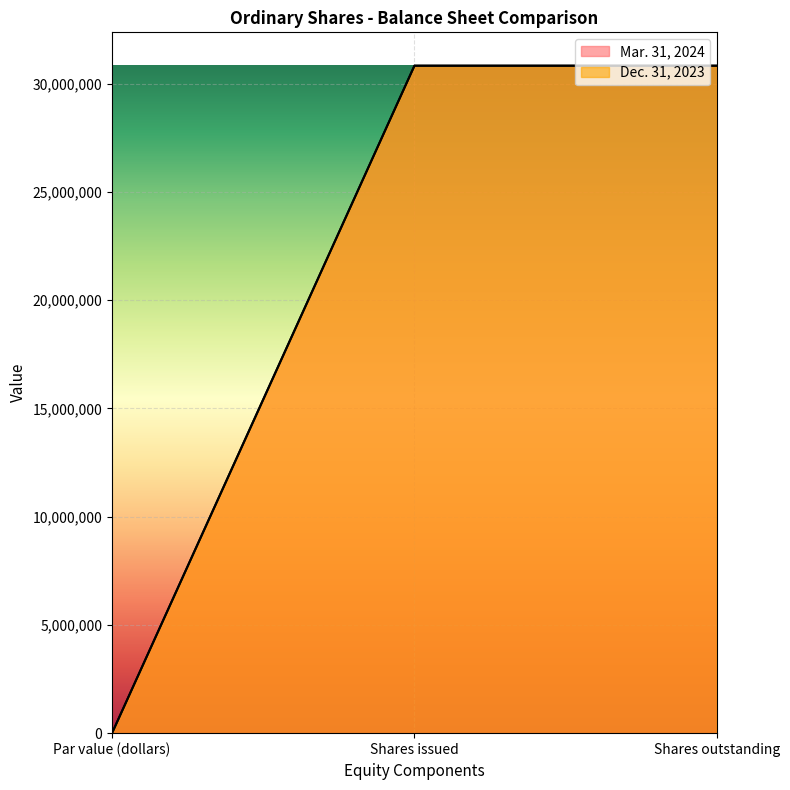

What is the sum of all Dec. 31, 2023 values?

61657556